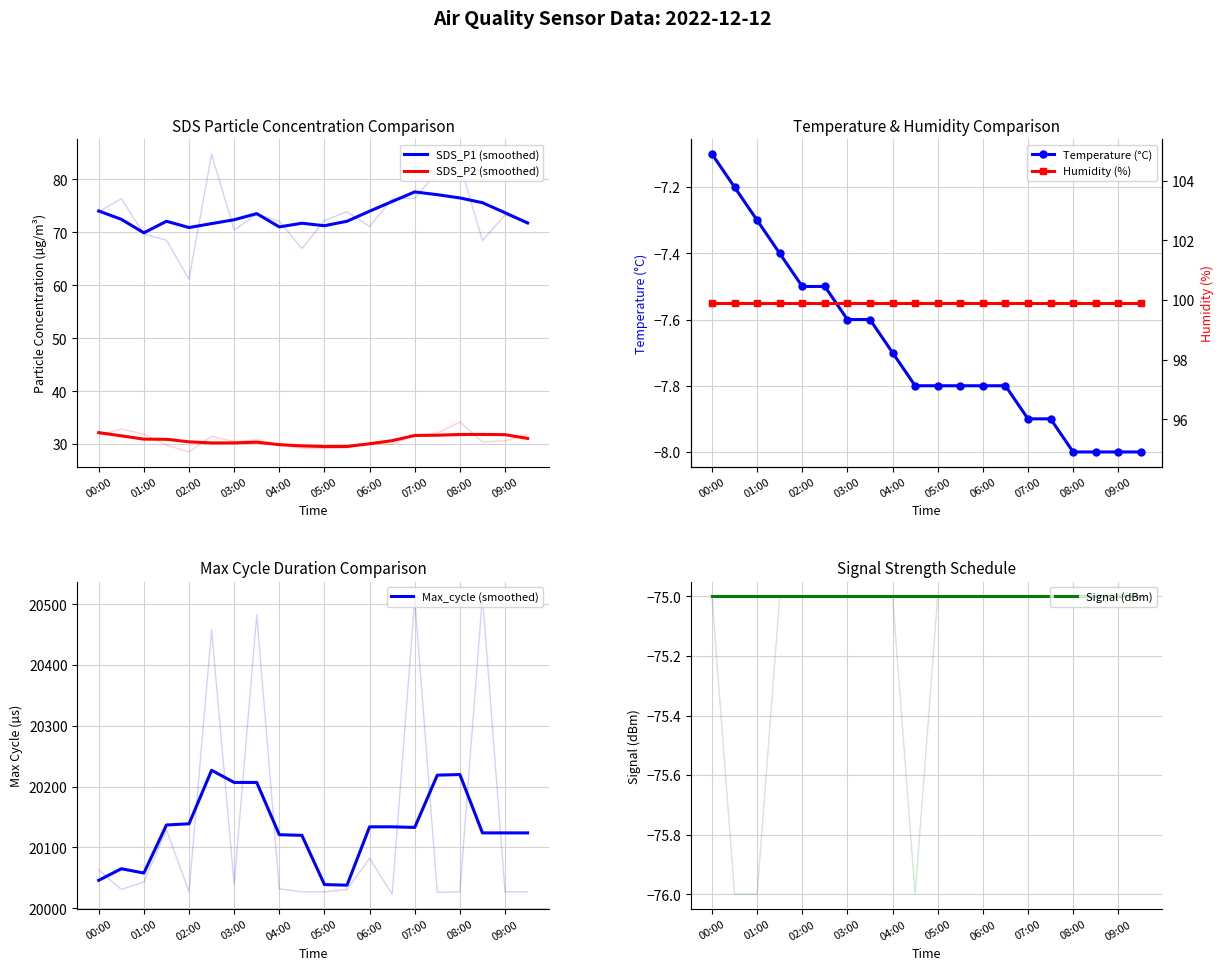

What is the highest value of the Temperature (°C) series?

-7.1